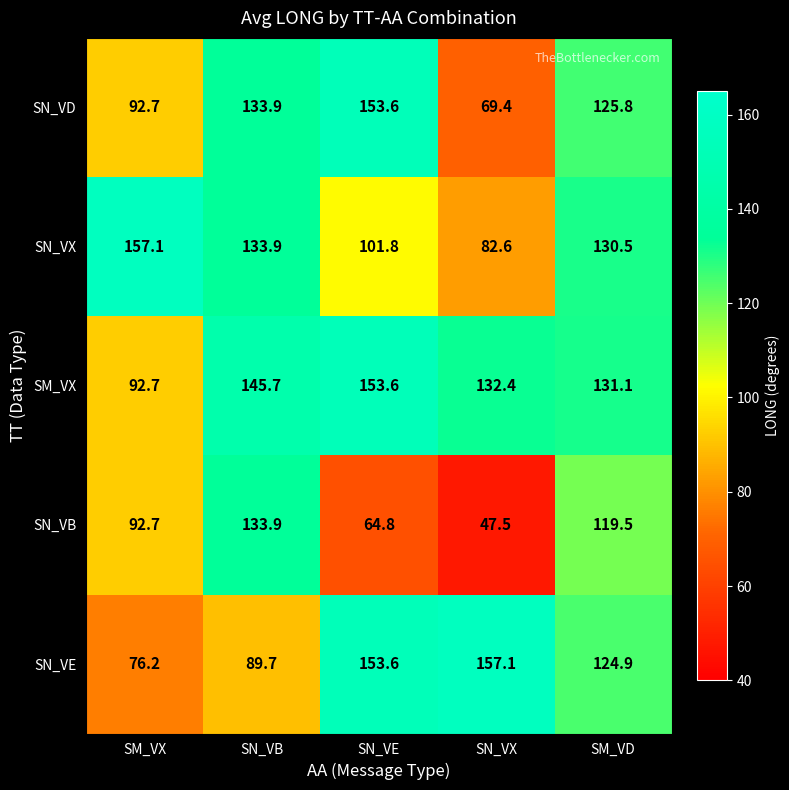

The SN_VB series shows 194.5 at SN_VB. True or false?

False